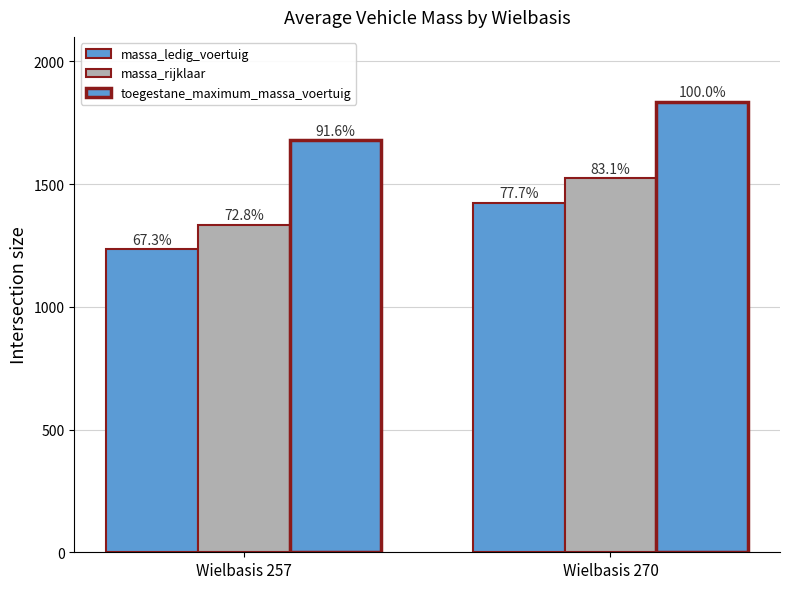

What is the approximate value of massa_rijklaar at Wielbasis 257, to the nearest 10?

1340